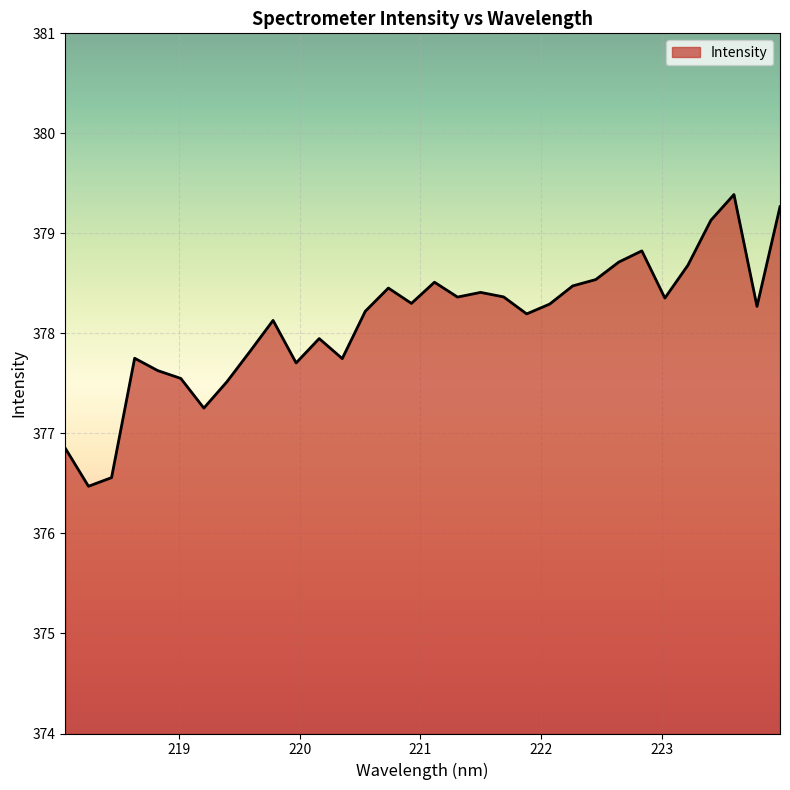

What is the sum of all values?

12099.7